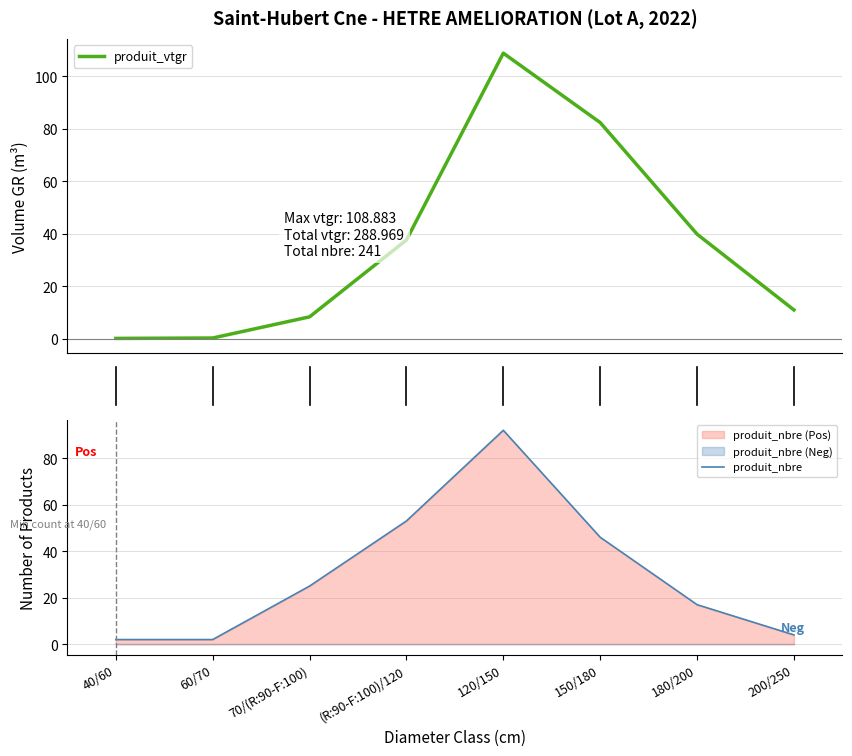

What is the difference between the maximum and second lowest values in the produit_vtgr series?

108.5